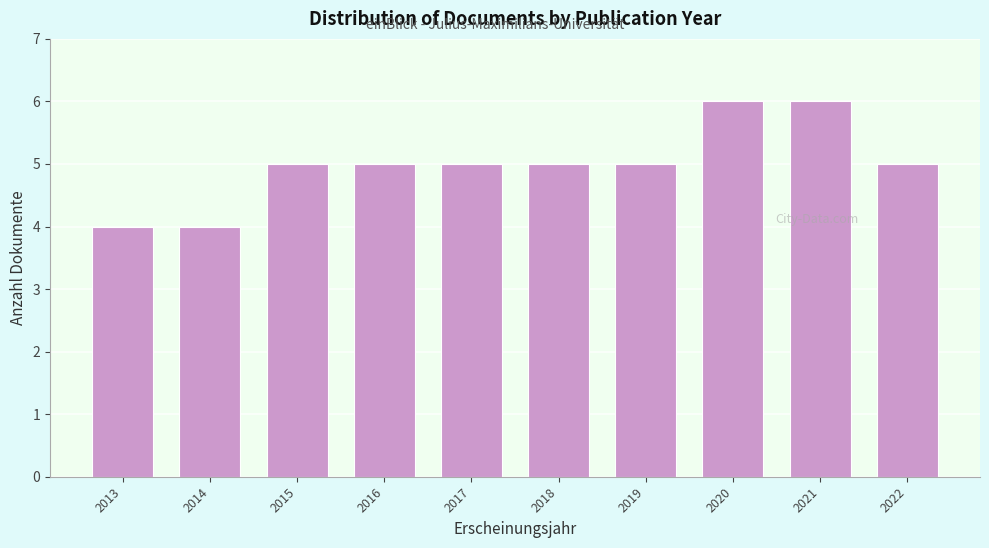

Reading left to right, list all the values displayed in this chart.

2013=4	2014=4	2015=5	2016=5	2017=5	2018=5	2019=5	2020=6	2021=6	2022=5